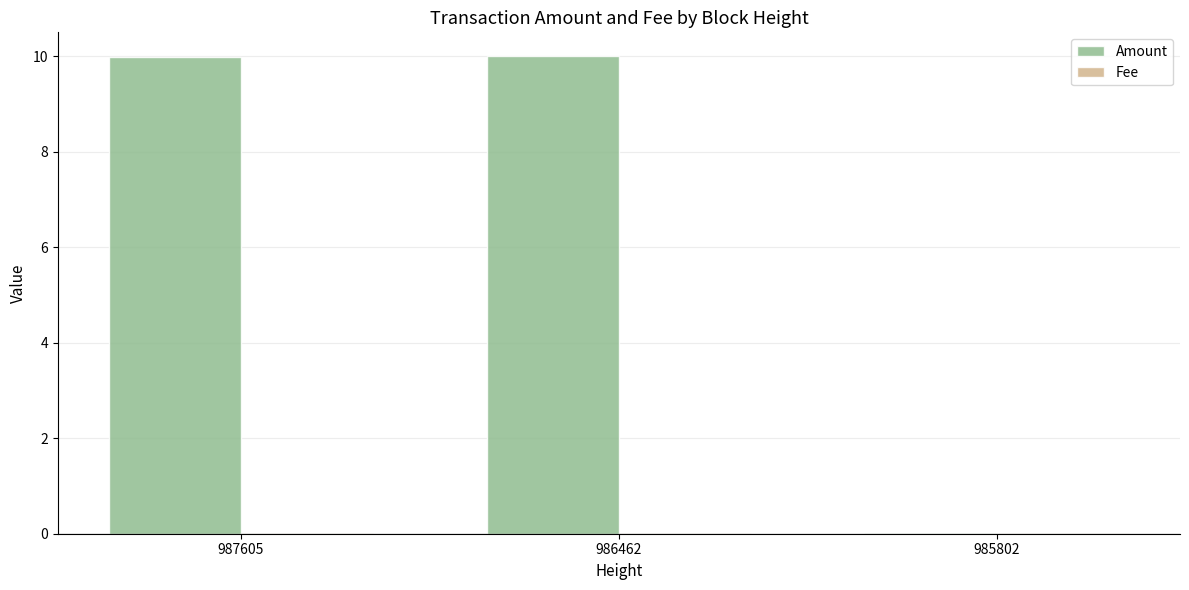

Which series changed the most between 987605 and 985802?

Amount